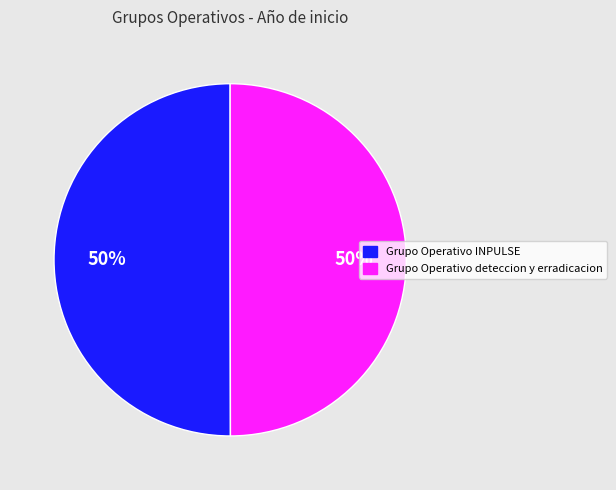

The Grupo Operativo INPULSE slice represents 50% of the pie. True or false?

True